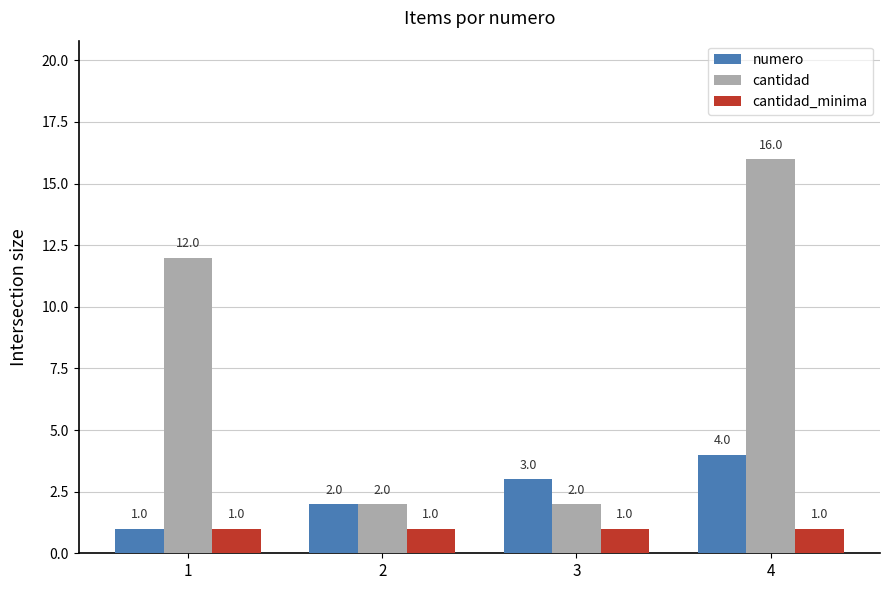

Count the number of categories in the chart.

4